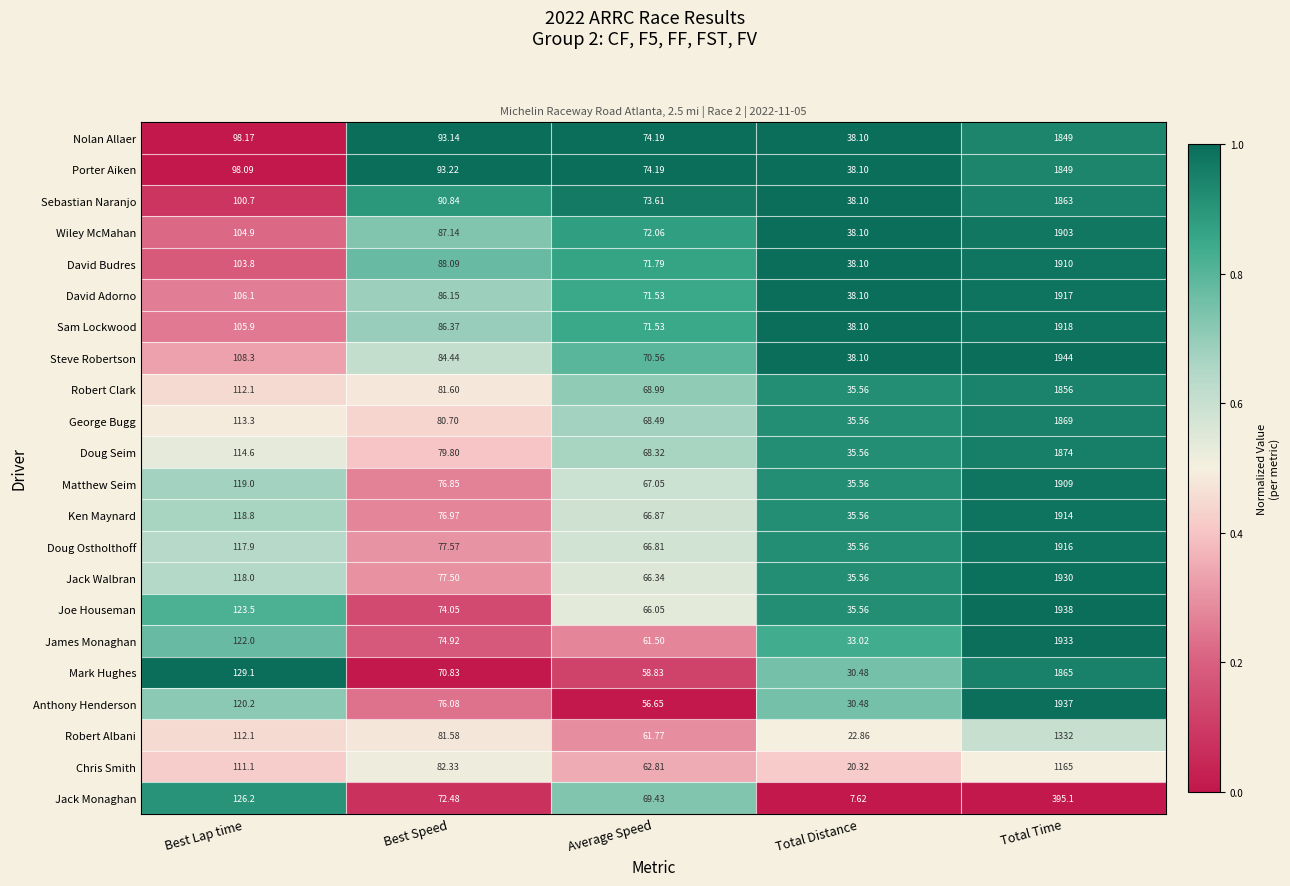

Count the number of data series in this chart.

22